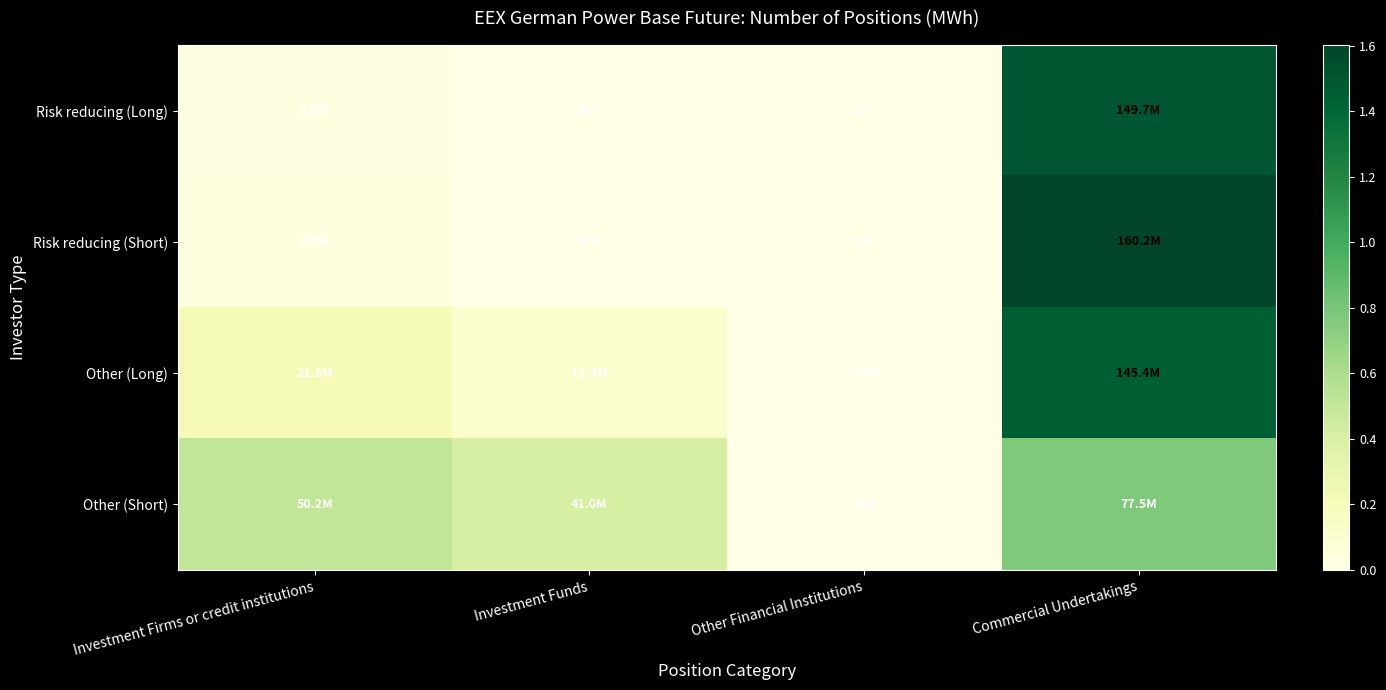

List the series in order of their peak value, lowest first.

Other (Short), Other (Long), Risk reducing (Long), Risk reducing (Short)